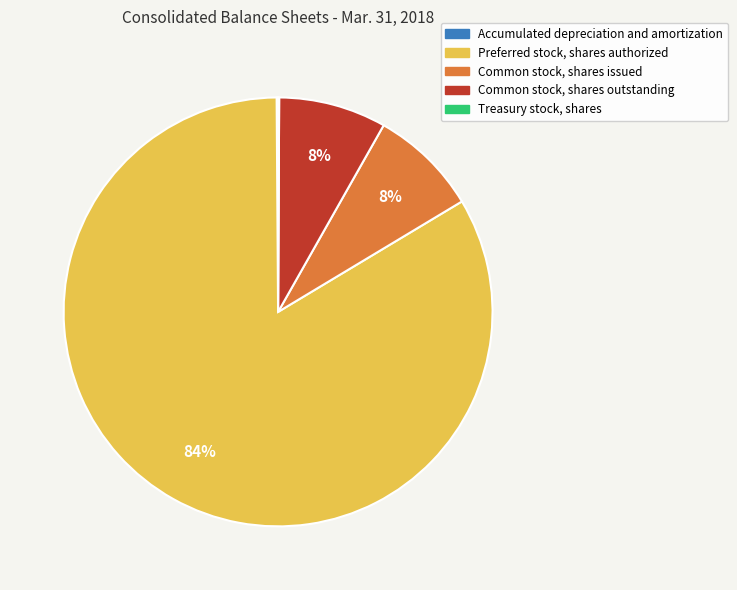

Is there any slice that represents more than half of the pie?

Yes